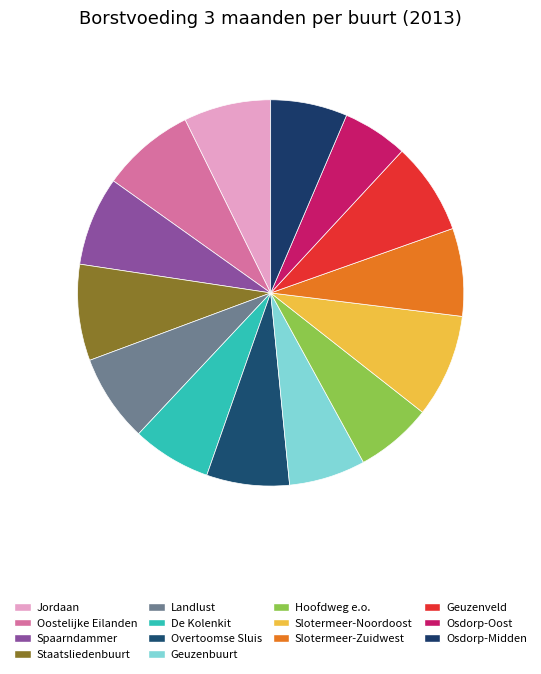

The Landlust slice represents 18% of the pie. True or false?

False